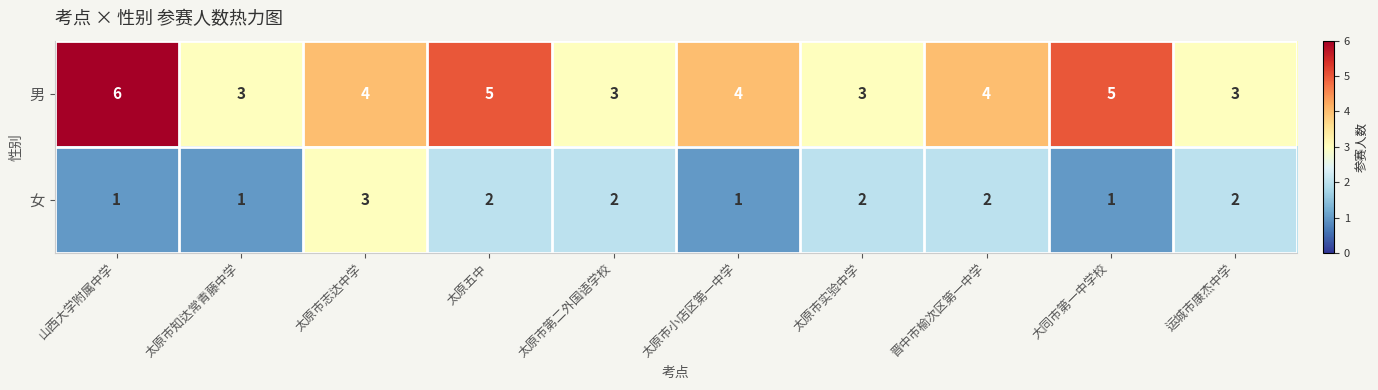

What is the average value of the 男 series?

4